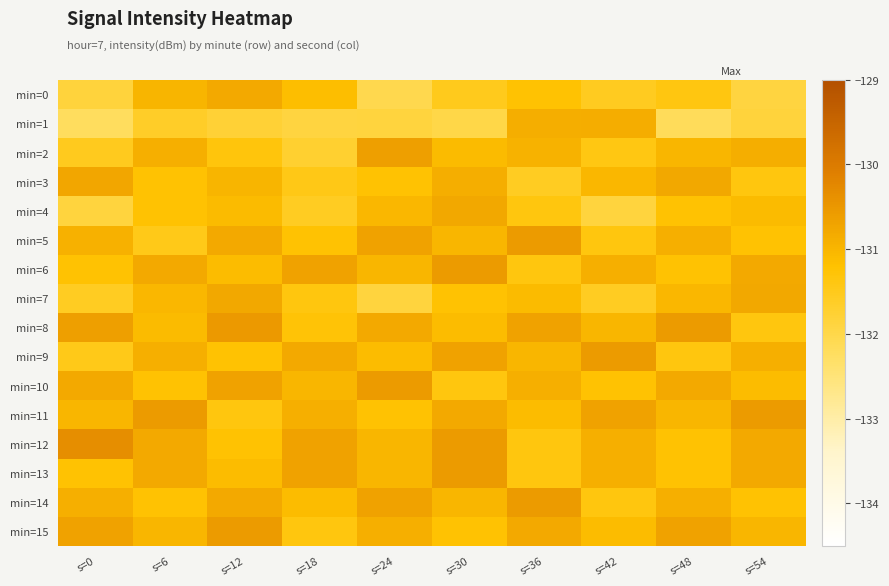

Which has a higher value, s=24 or s=0?

s=0